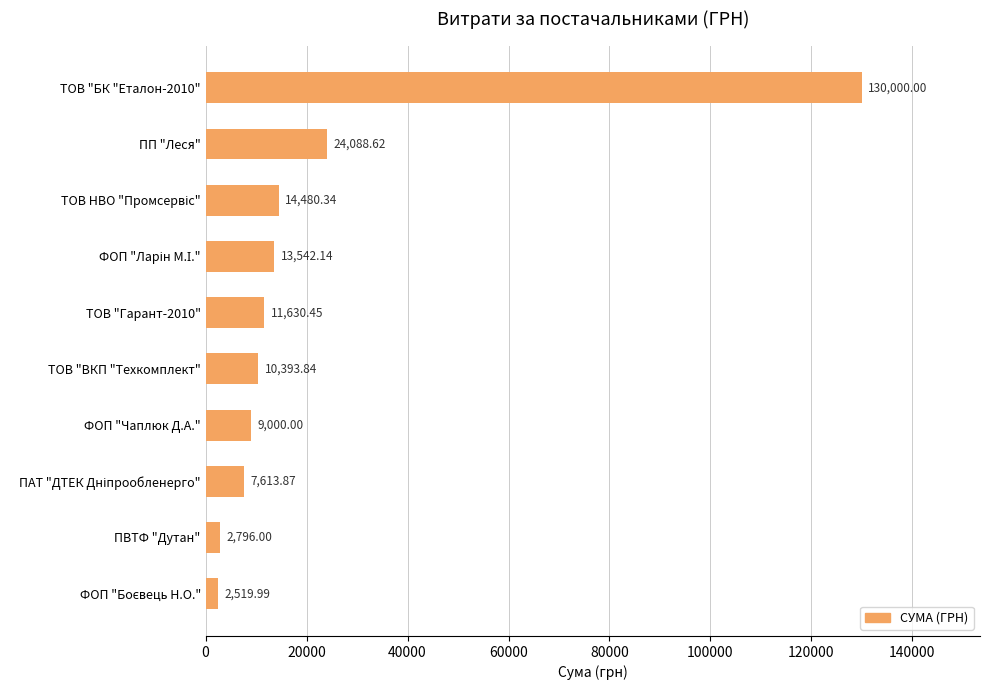

What is the difference between the maximum and minimum values?

127480.0